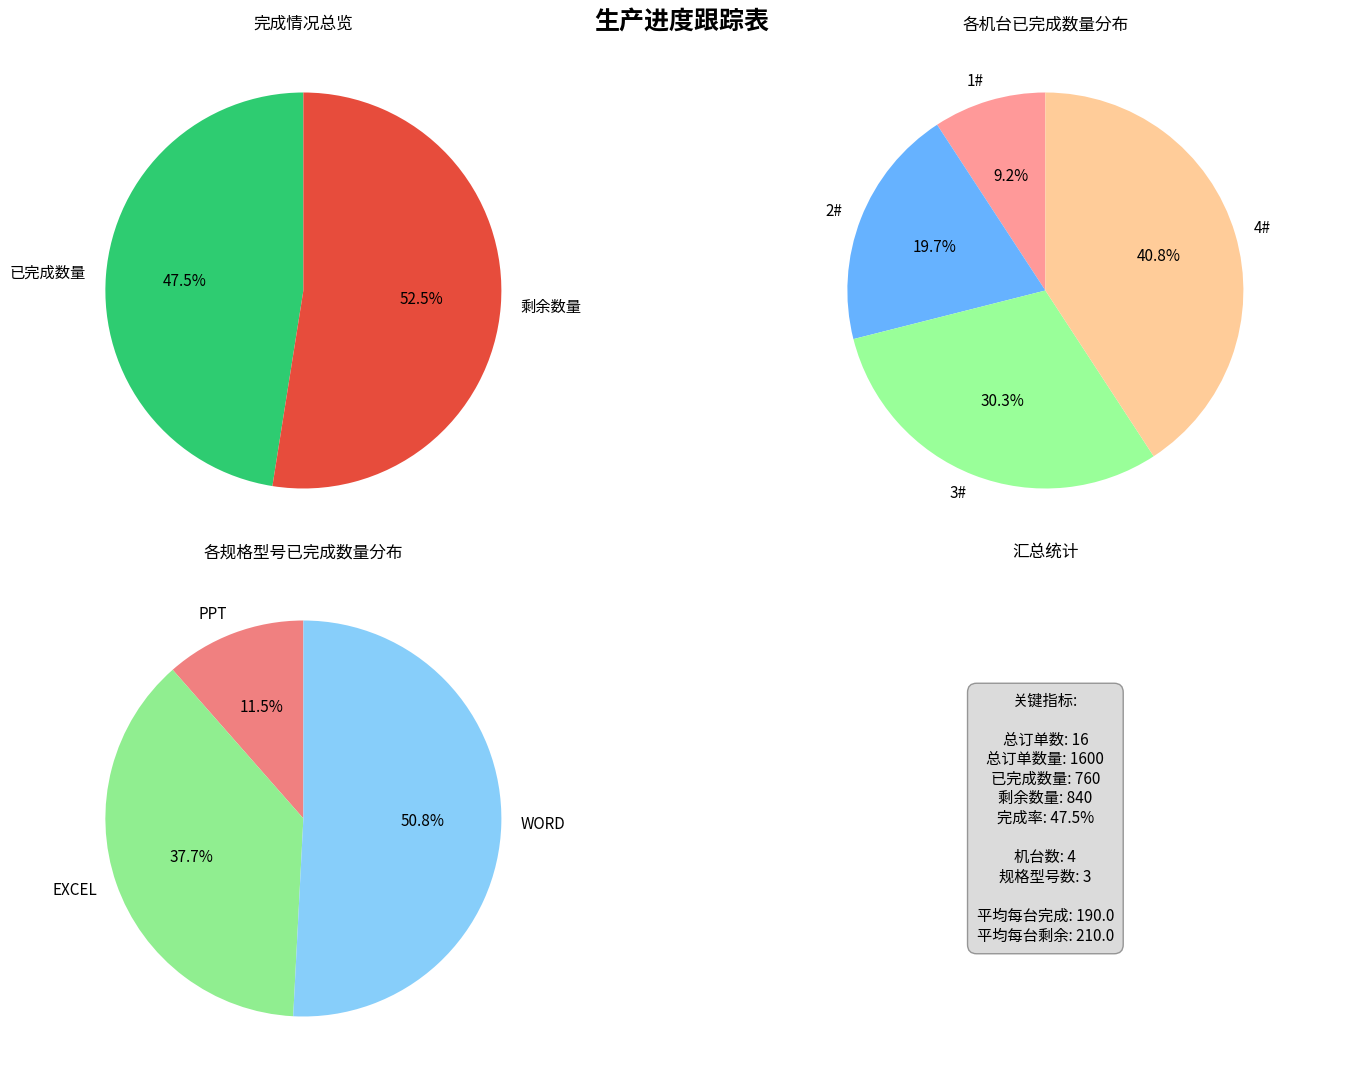

Count the number of slices in the pie.

4